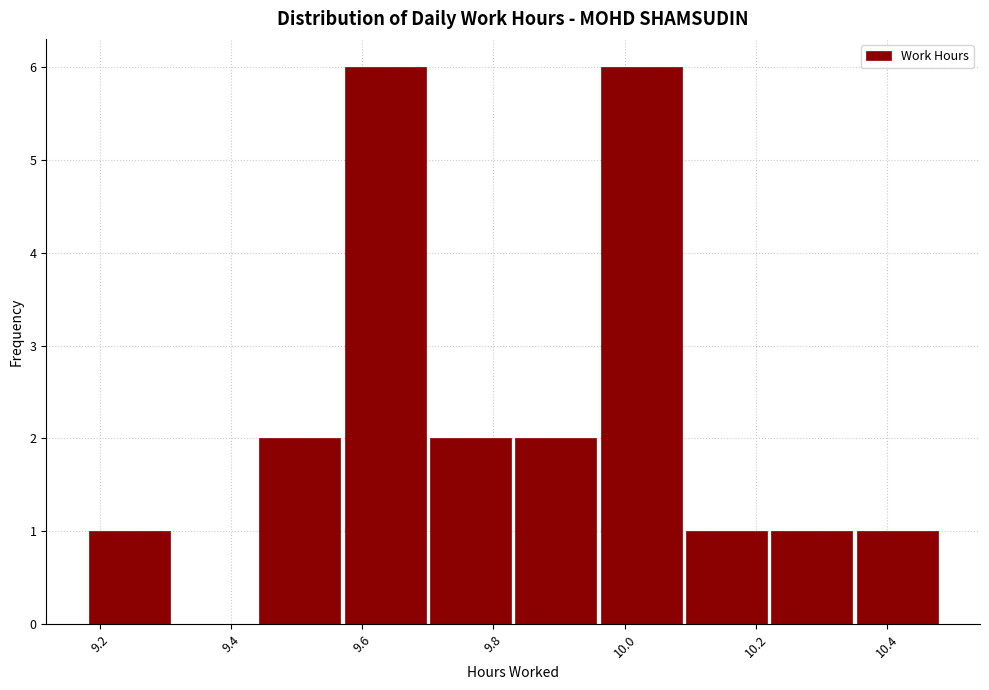

Reading left to right, transcribe this chart: for each bar, give the range it covers on the x-axis and its height. Neither the bar edges nor the heights are printed on the chart, so give them approximately, as read against the axes.

9.18 to 9.31: 1
9.31 to 9.44: 0
9.44 to 9.57: 2
9.57 to 9.70: 6
9.70 to 9.83: 2
9.83 to 9.96: 2
9.96 to 10.09: 6
10.09 to 10.22: 1
10.22 to 10.35: 1
10.35 to 10.48: 1